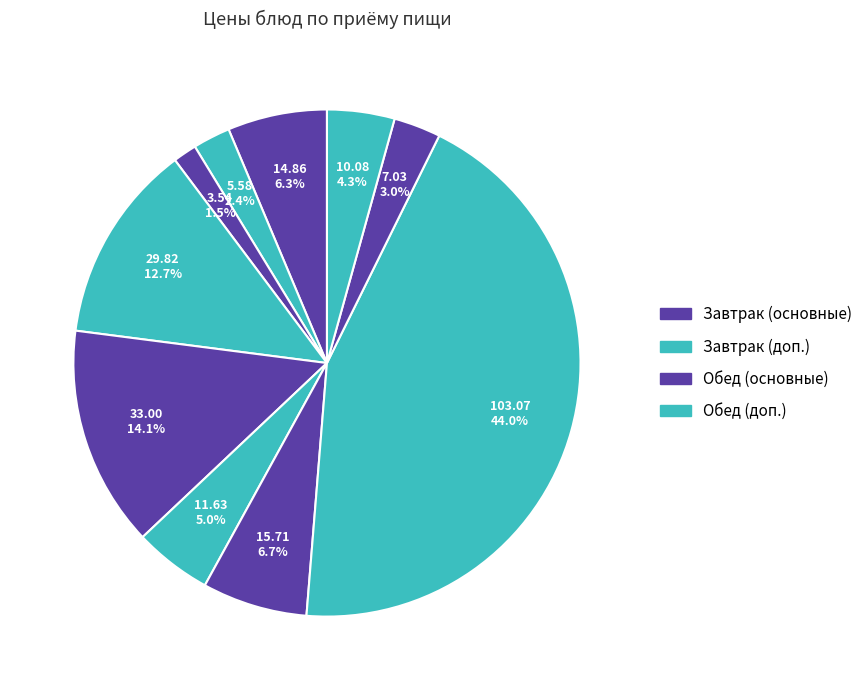

How many slices are in this pie chart?

10